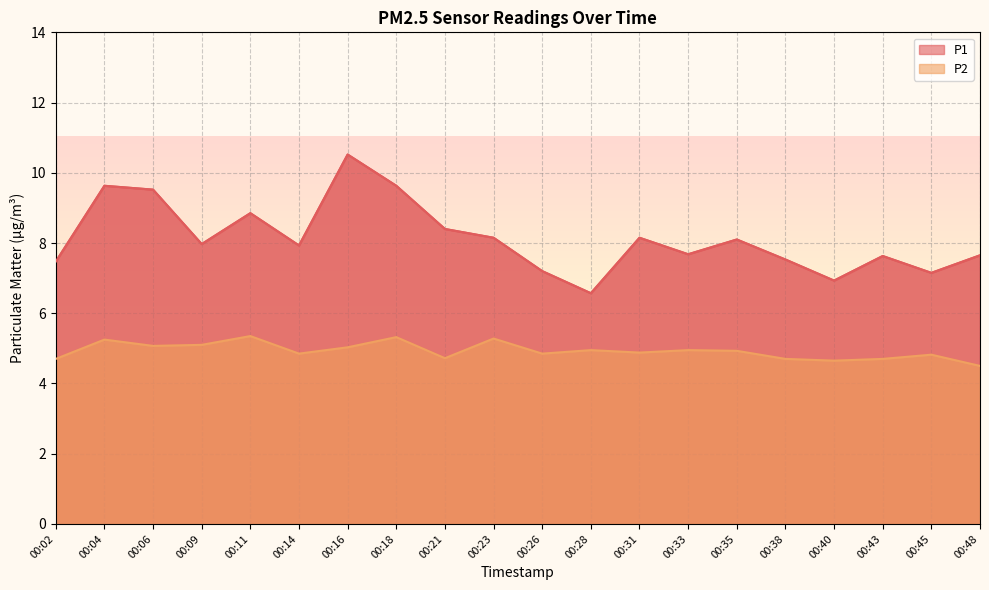

Does the chart display data point markers on the line(s)?

No